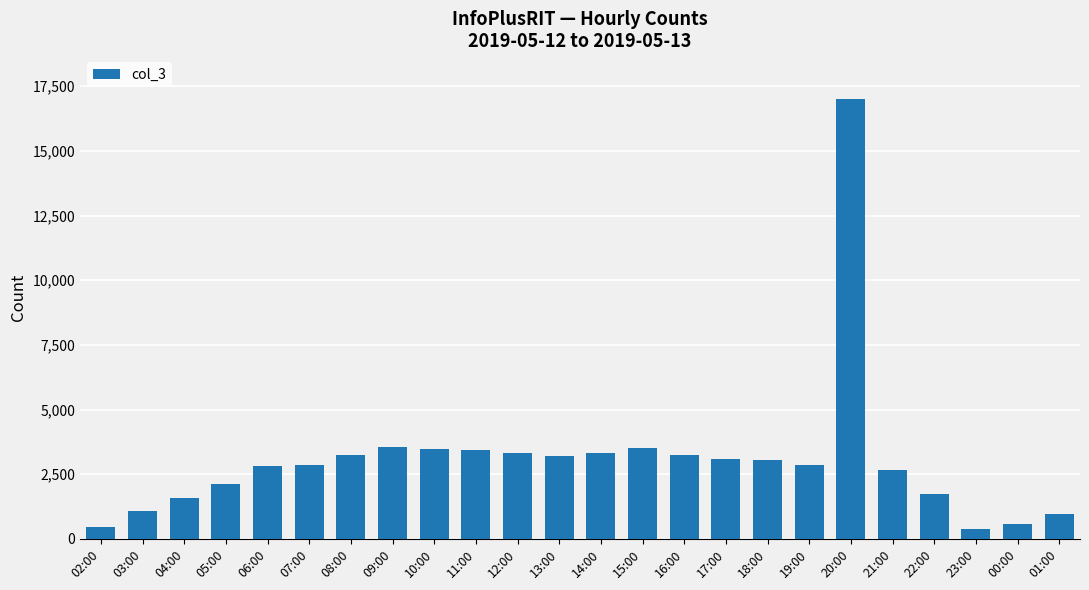

What position from the right is 11:00?

15